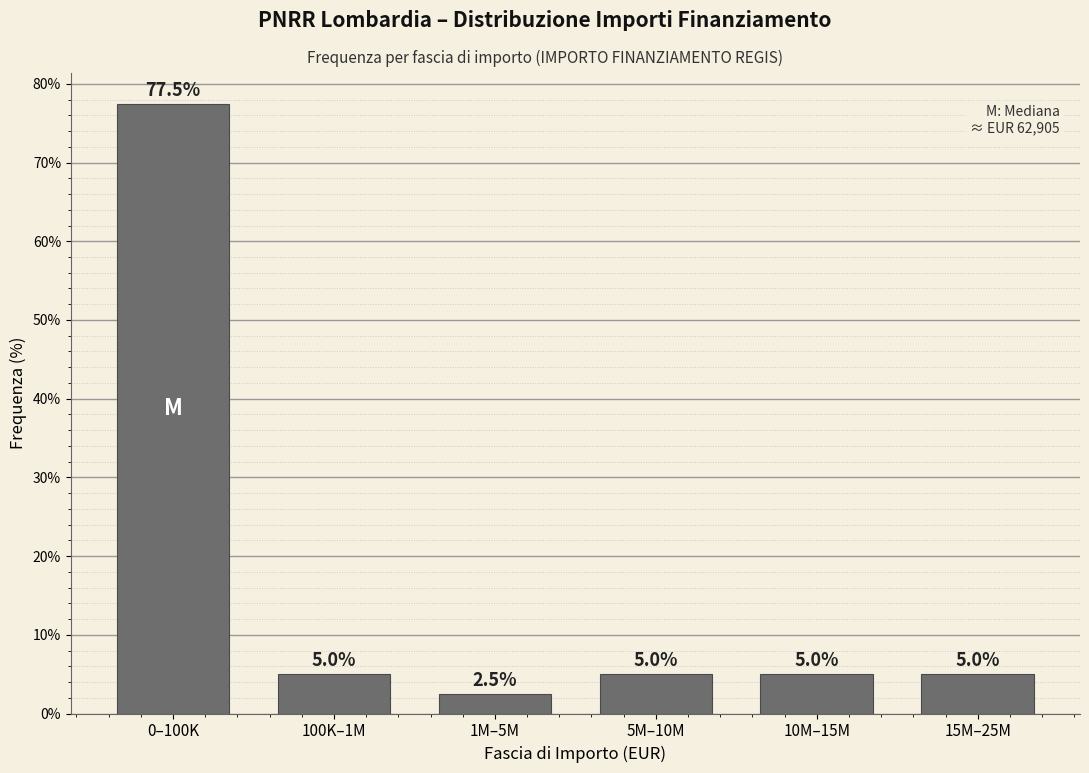

Reading left to right, what are all the values shown in this chart?

0–100K=77.5	100K–1M=5.0	1M–5M=2.5	5M–10M=5.0	10M–15M=5.0	15M–25M=5.0